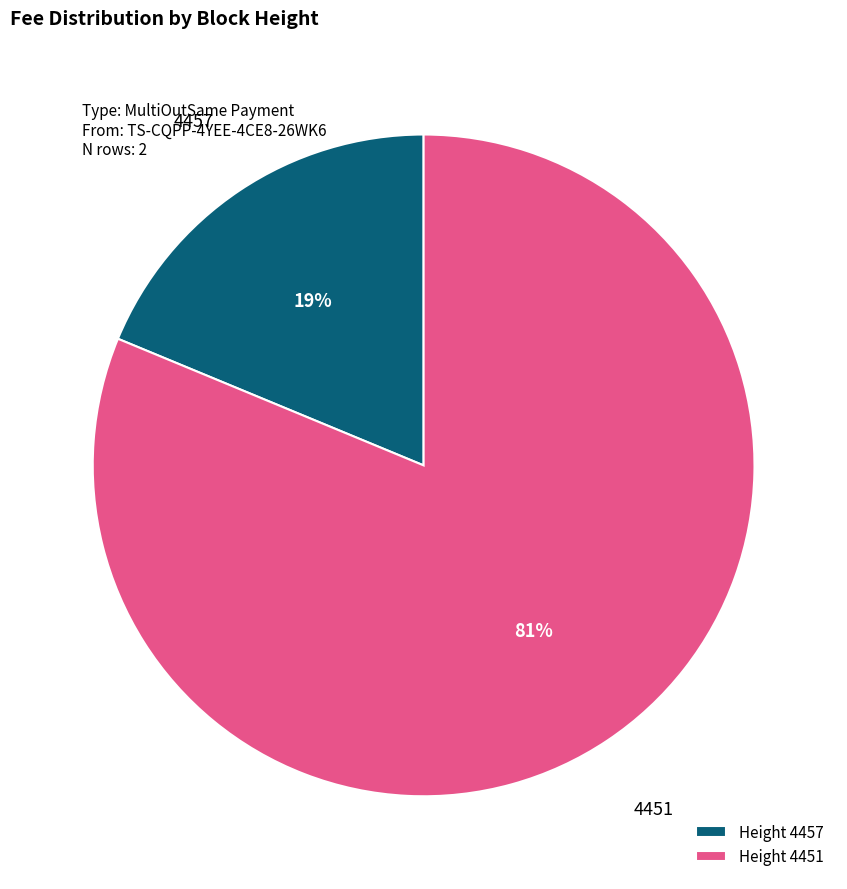

Between Height 4457 and Height 4451, which is larger?

Height 4451